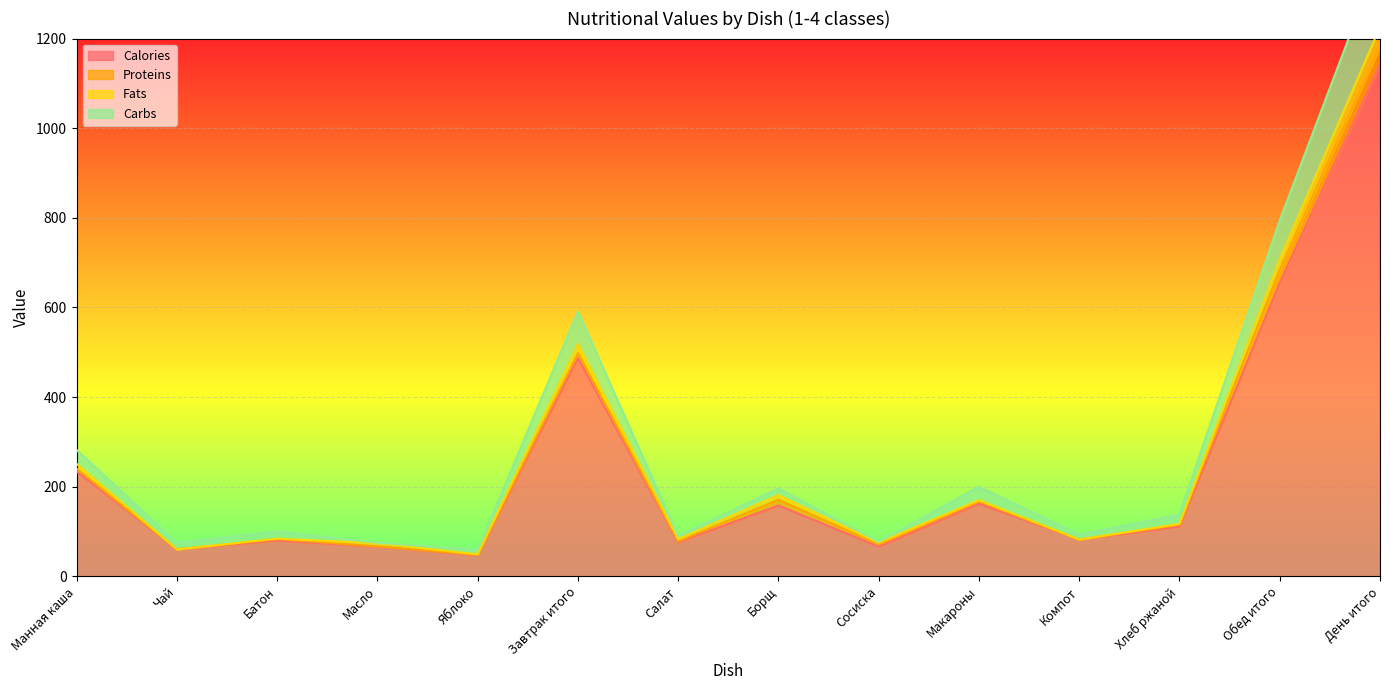

Between Манная каша and Компот, which series saw the biggest shift?

Carbs